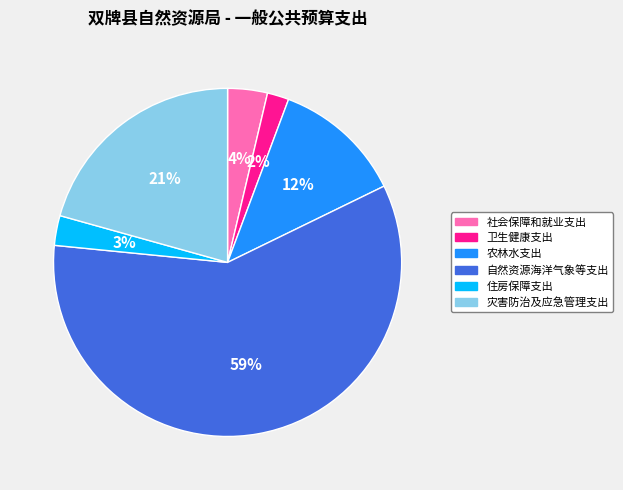

To the nearest percent, what is the combined percentage of 住房保障支出 and 农林水支出?

15%